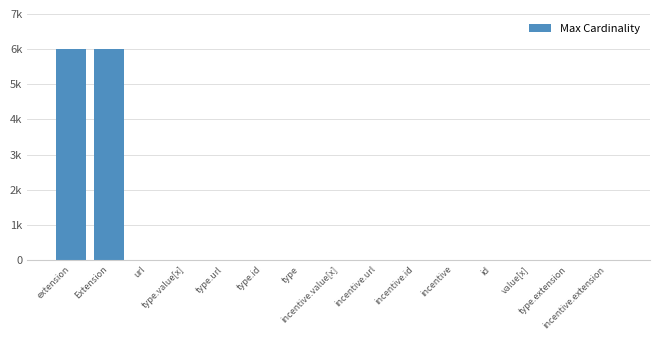

Are the bars horizontal?

No